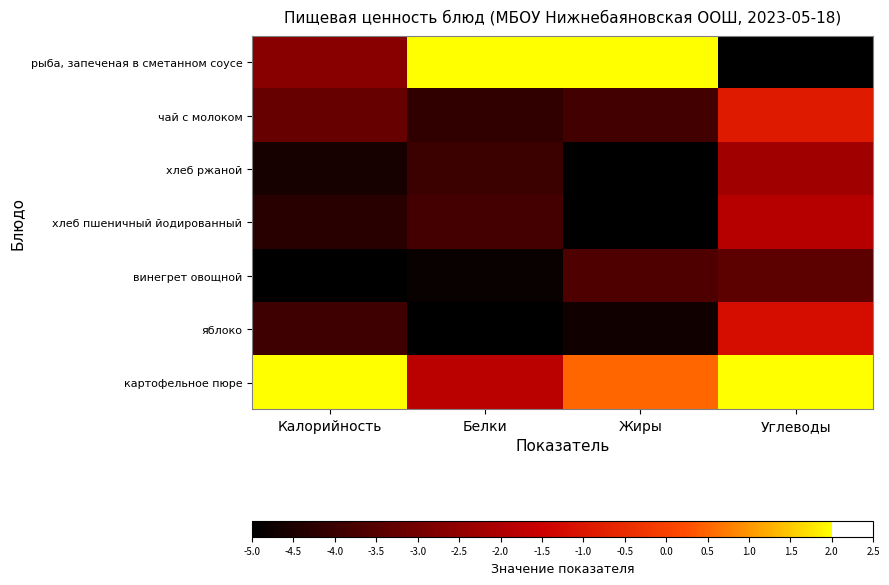

Which series has the largest range (max minus min)?

рыба, запеченая в сметанном соусе